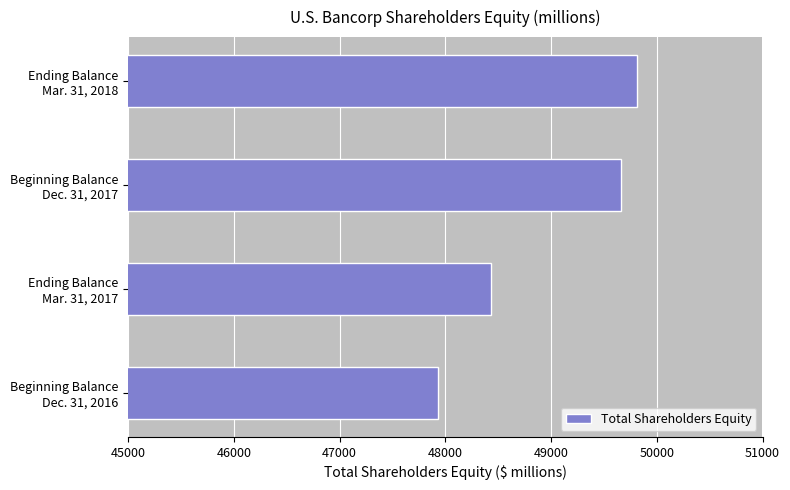

What is the difference between the maximum and second lowest values?

1379